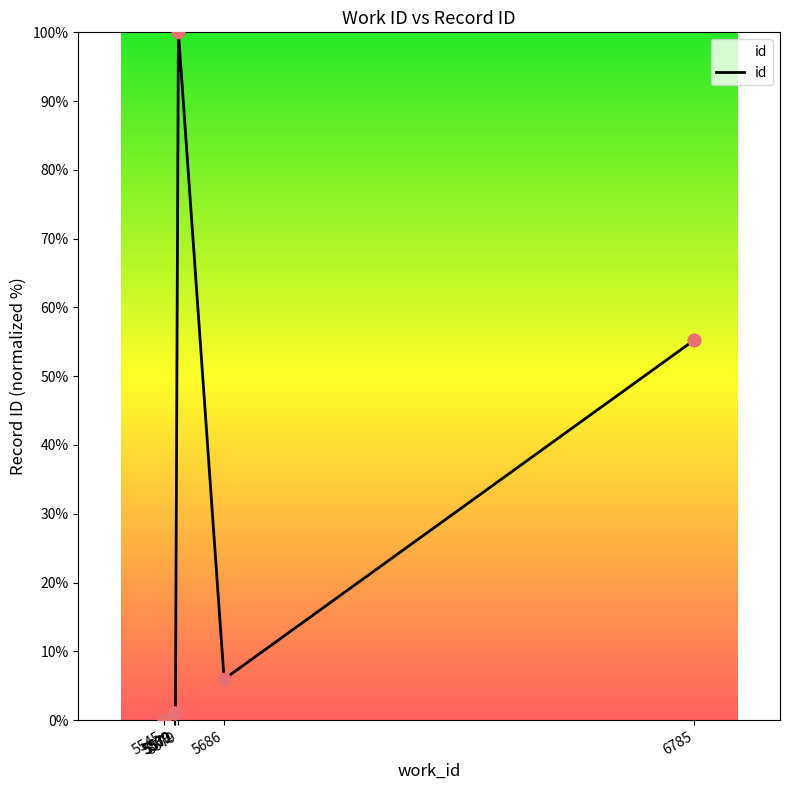

What is the change in value from 5570 to 6785?

+54.2